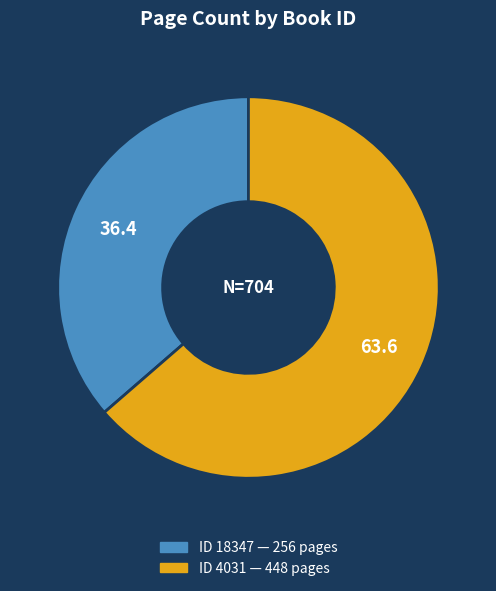

Is there any slice that represents more than half of the pie?

Yes